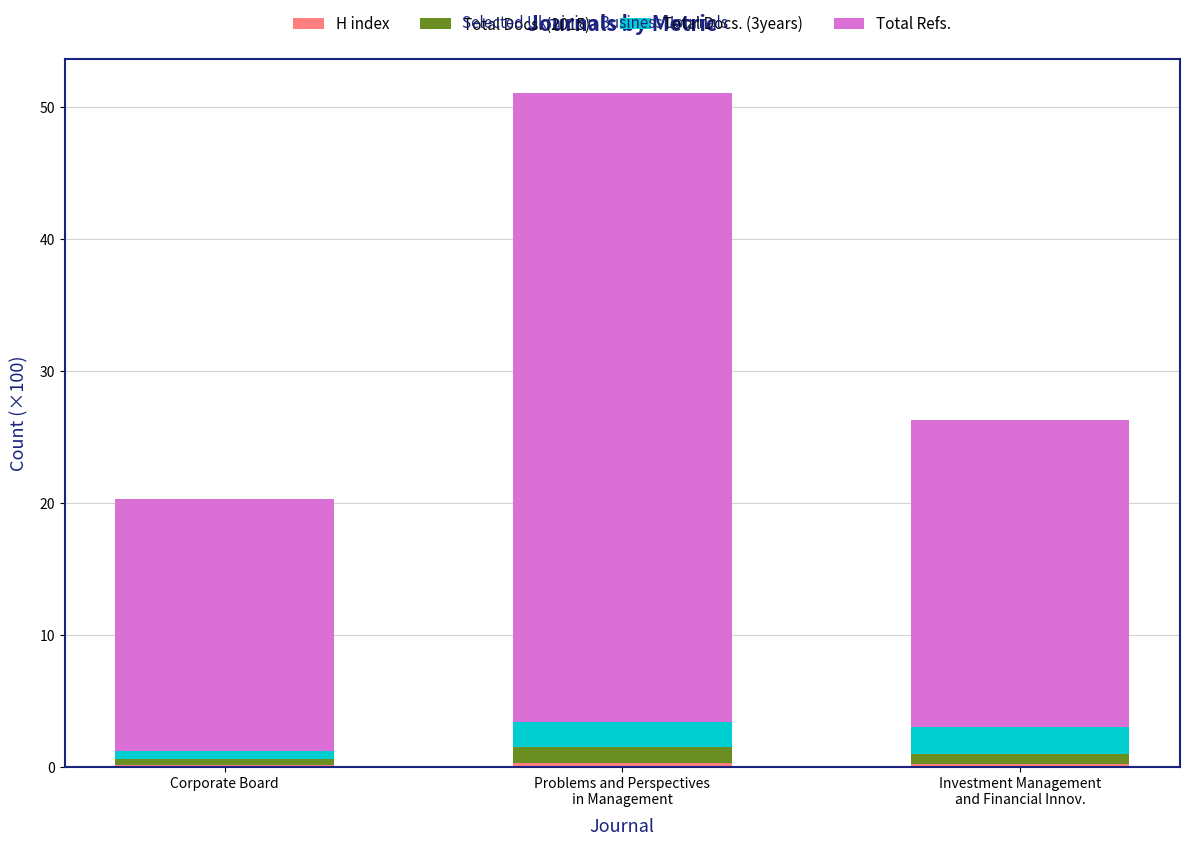

Does the chart contain stacked bars?

Yes